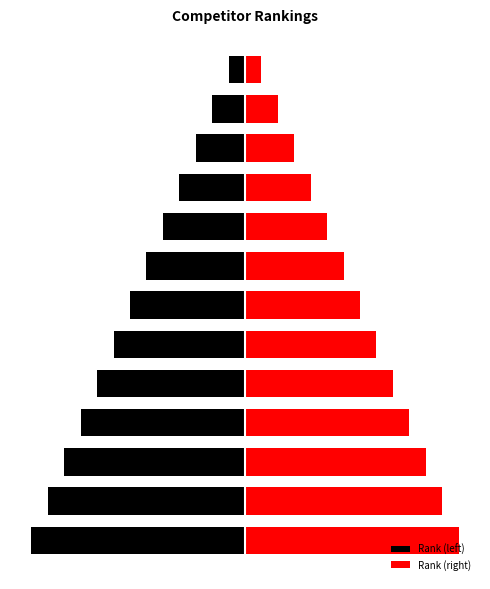

What is the sum of all Rank (right) values?

91